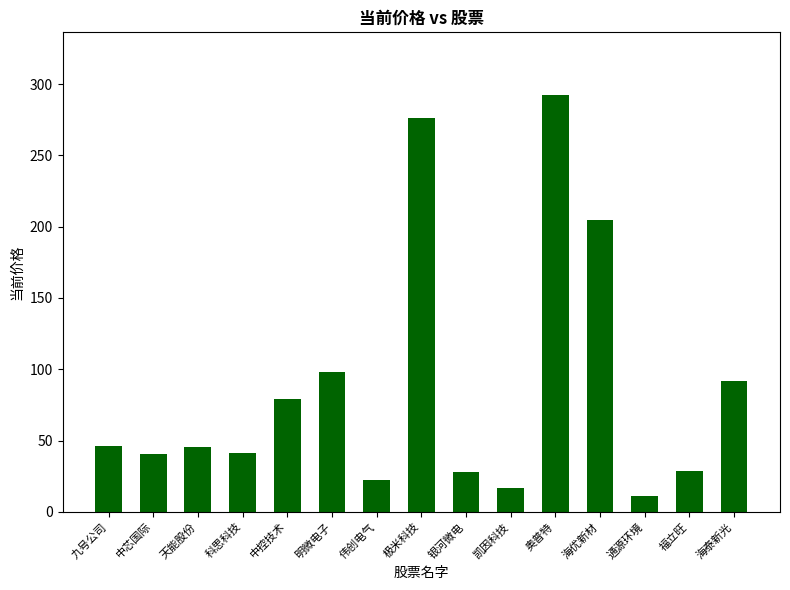

What is the sum of the values at 福立旺 and 凯因科技?

45.1